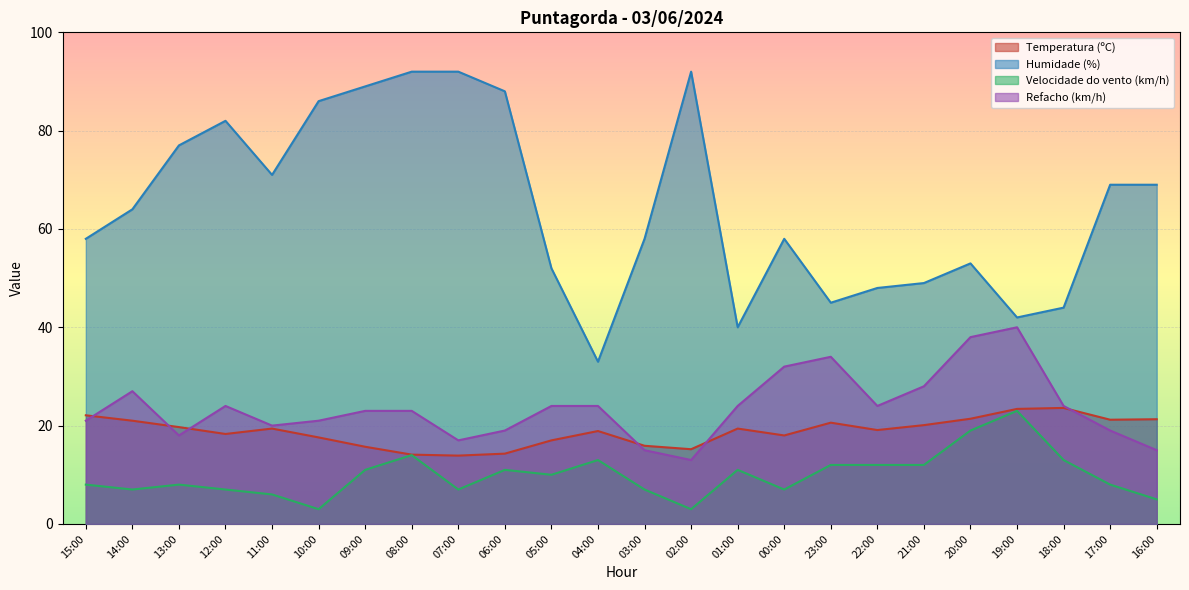

Is the value of Humidade (%) at 02:00 greater than the value of Temperatura (ºC) at 11:00?

Yes